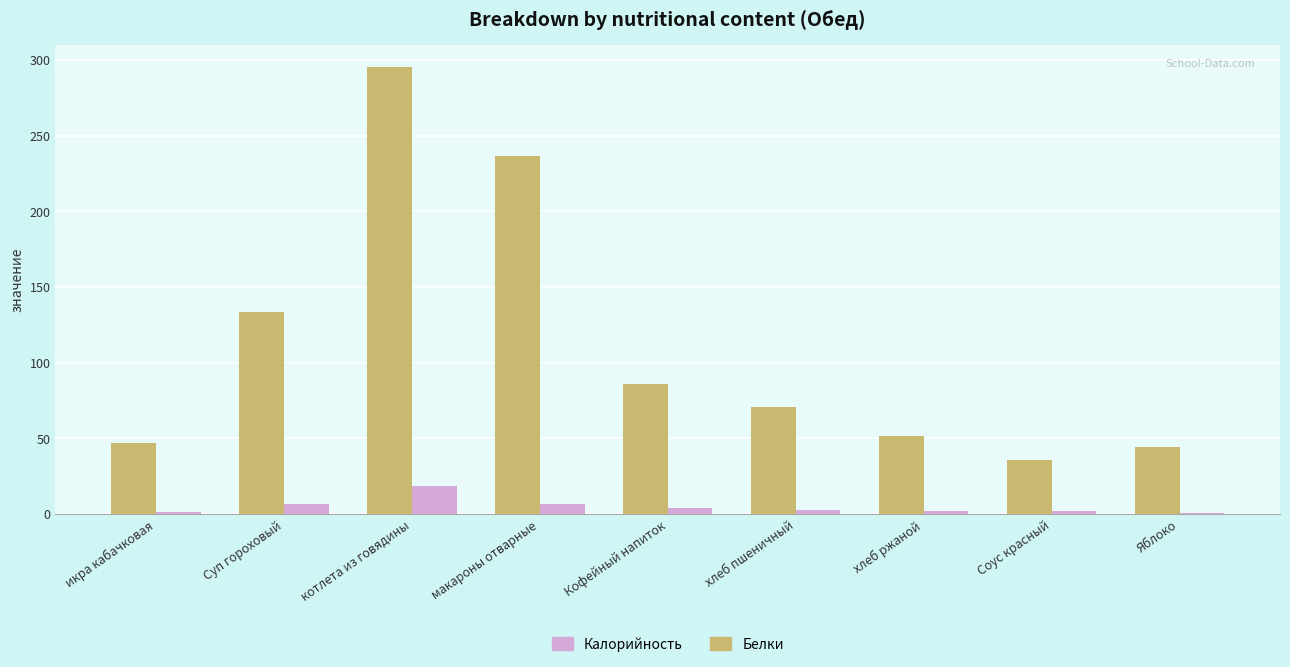

Count the number of data series in this chart.

2